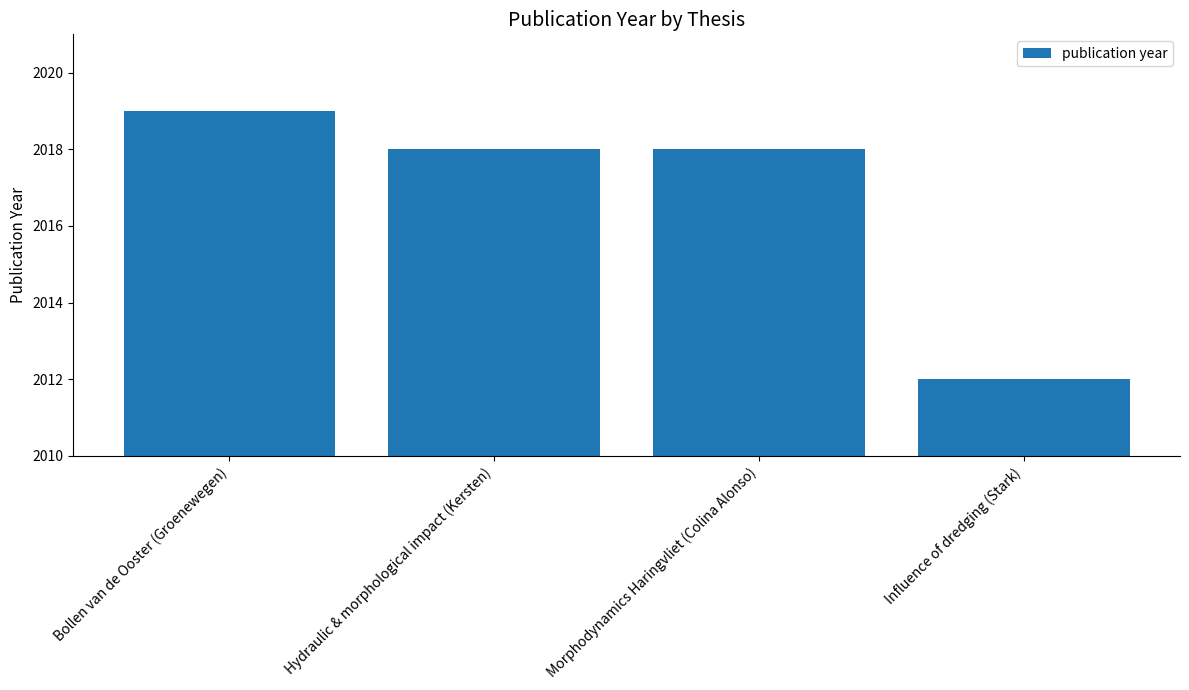

Approximately how many times larger is the value at Morphodynamics Haringvliet (Colina Alonso) compared to Hydraulic & morphological impact (Kersten)?

1.0